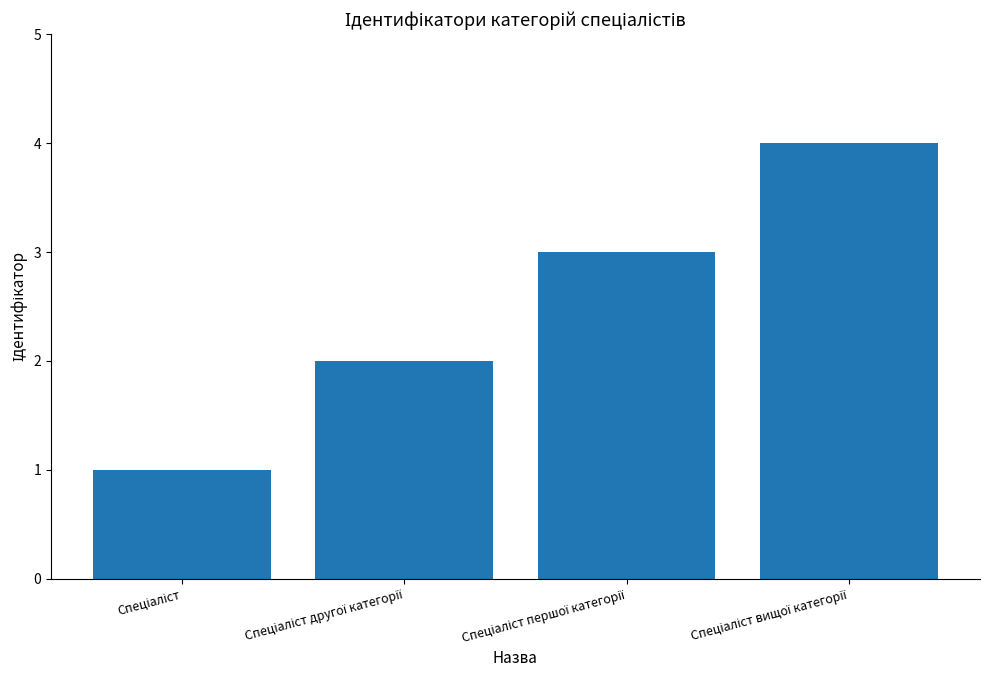

What is the maximum value shown in the chart?

4